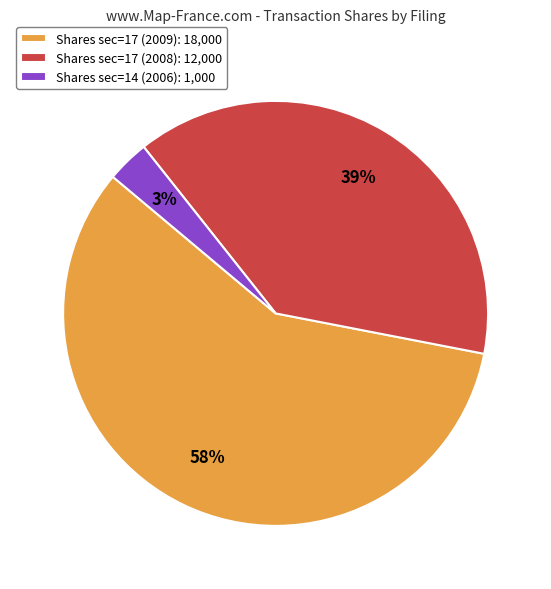

What is the largest slice in the pie chart?

Shares sec=17 (2009): 18,000